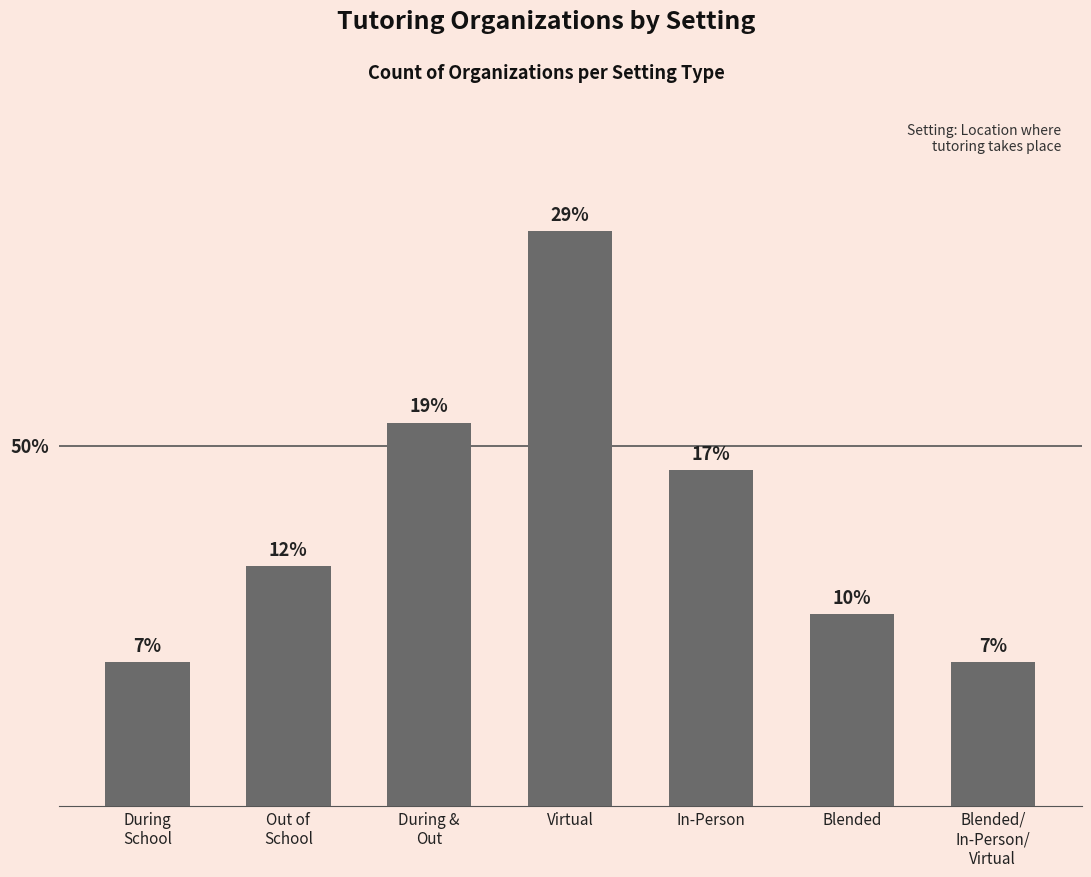

Approximately how many times larger is the value at During
School compared to During &
Out?

0.4